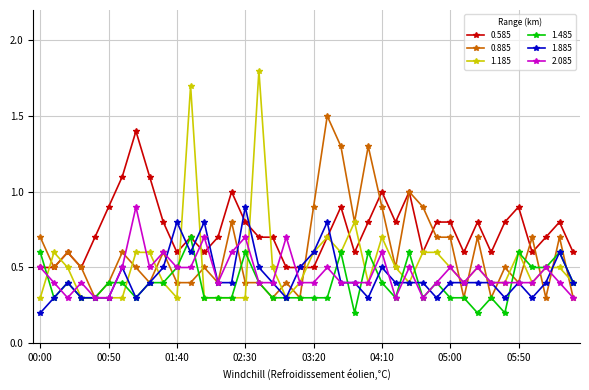

What is the minimum value shown in the chart?

0.2